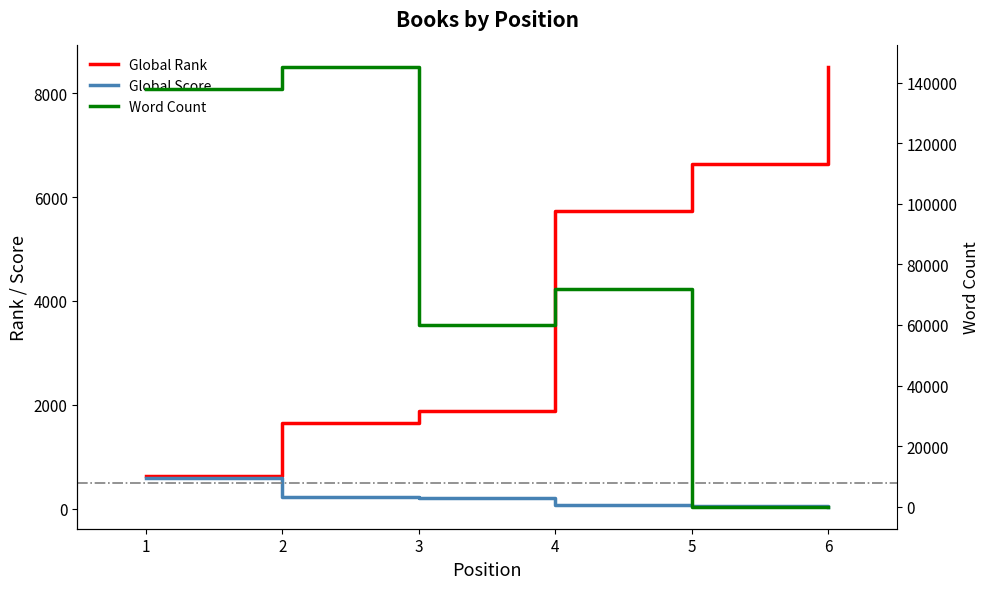

What is the approximate value of Global Score at 3?

203